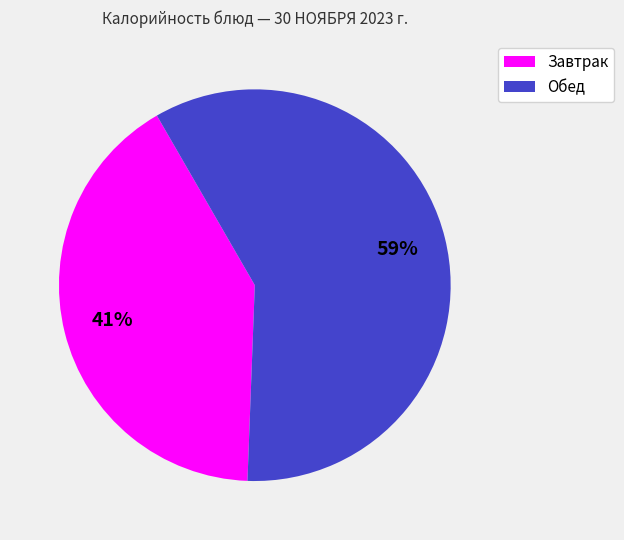

To the nearest percent, what is the difference between the largest and smallest slice percentages?

18%